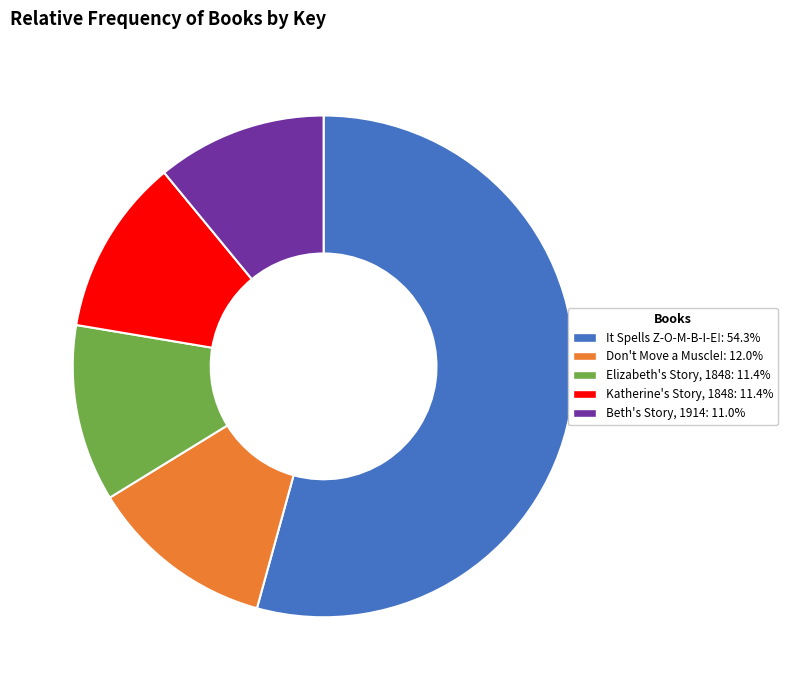

Which has a higher value, Katherine's Story, 1848 or Don't Move a Muscle!?

Don't Move a Muscle!